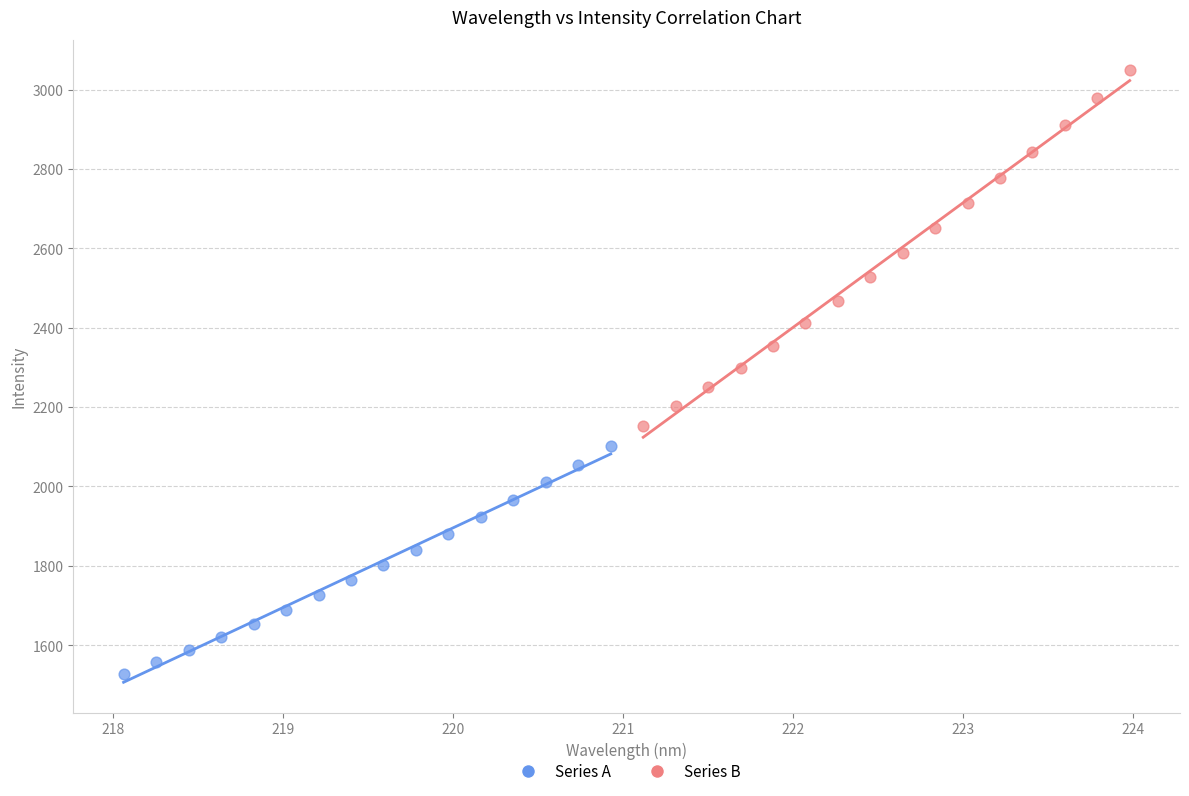

Which series reaches the maximum Y coordinate?

Series B